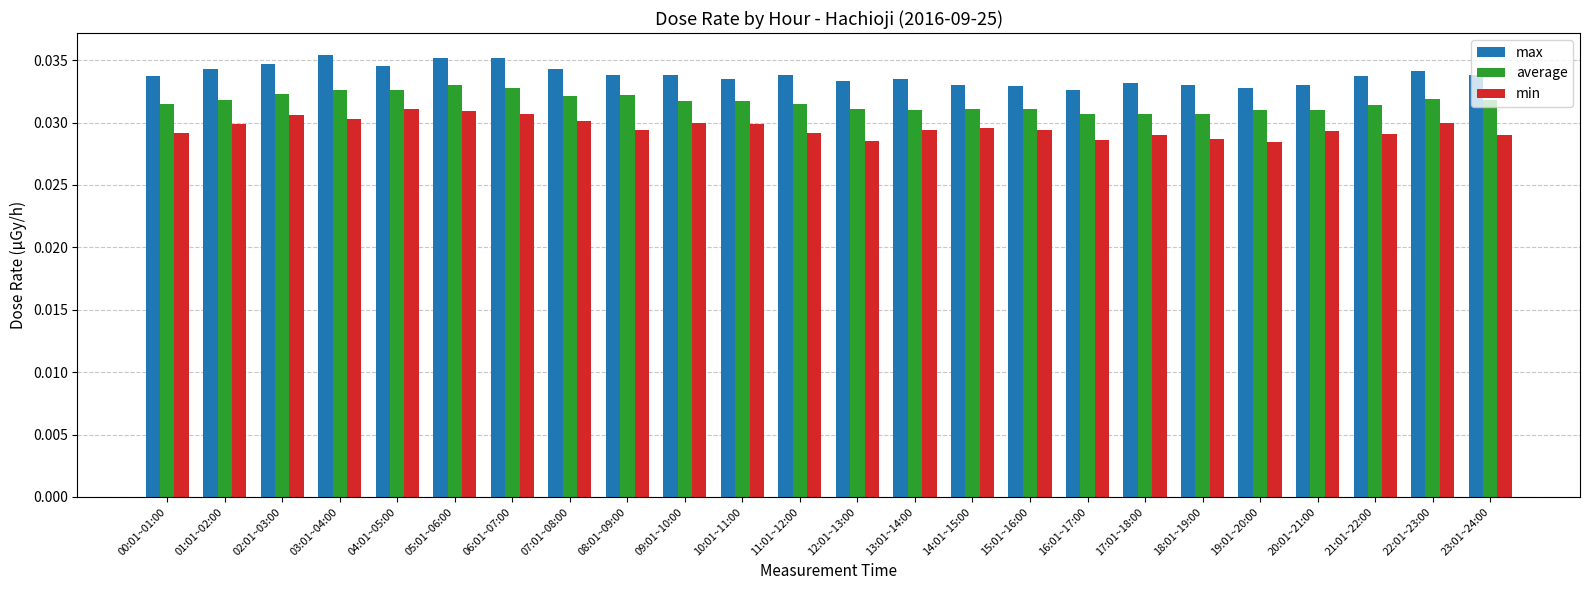

How many average values are between 0 and 1?

24